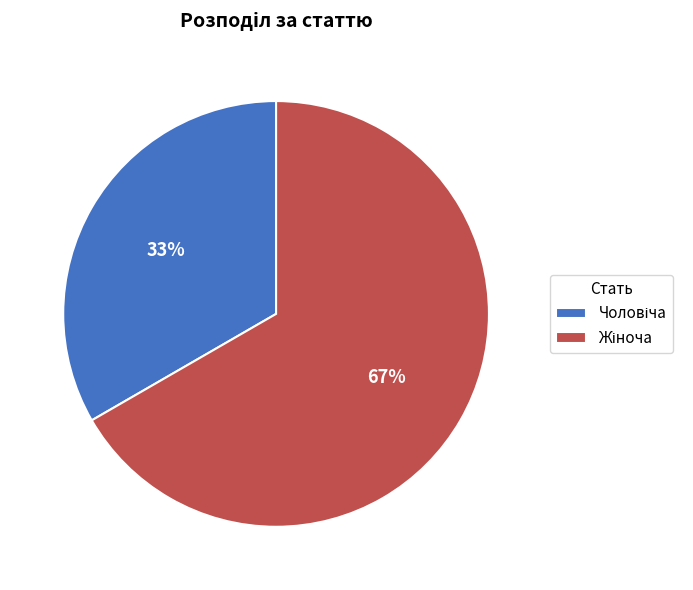

To the nearest percent, what is the average slice percentage?

50%